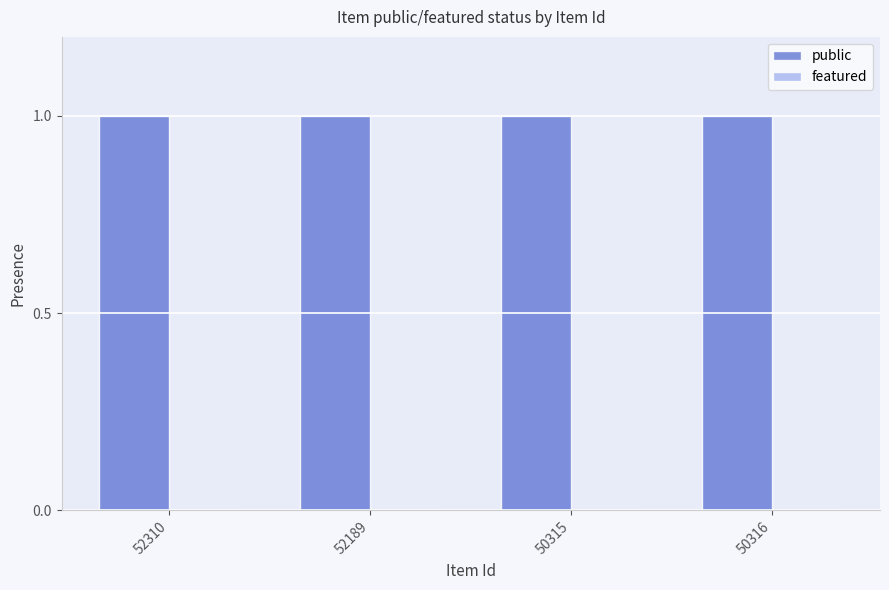

Rank the series at 50315 from highest to lowest value.

public, featured